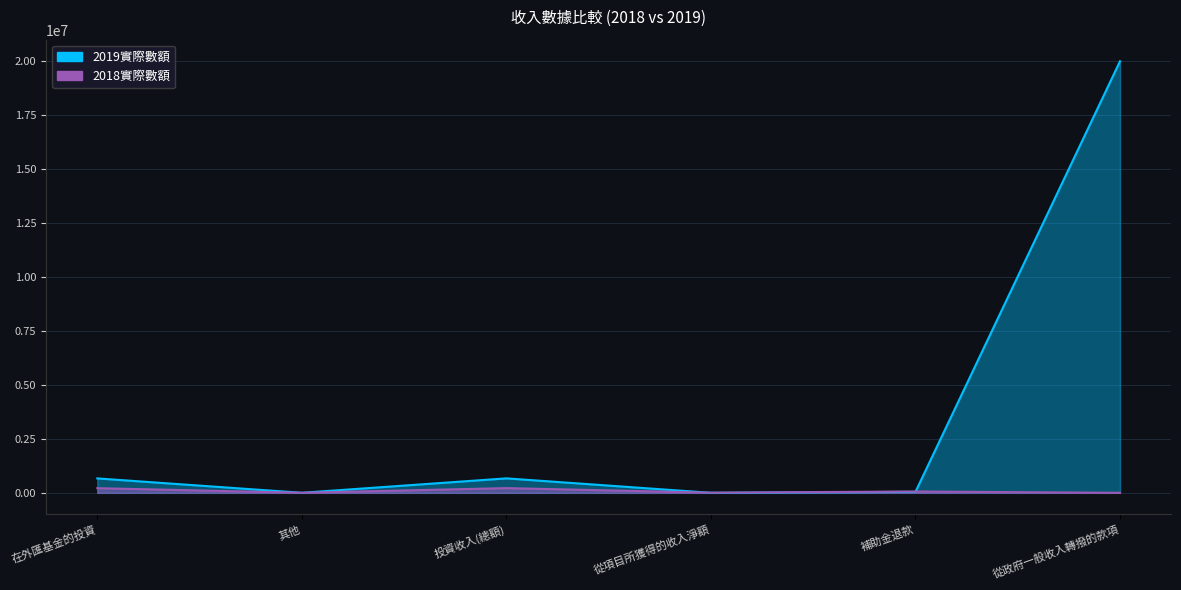

Reading left to right, list all the values displayed in this chart.

2019實際數額: 在外匯基金的投資=668268	其他=2017	投資收入(總額)=670285	從項目所獲得的收入淨額=1220	補助金退款=45879	從政府一般收入轉撥的款項=20000000
2018實際數額: 在外匯基金的投資=215955	其他=2713	投資收入(總額)=218668	從項目所獲得的收入淨額=7327	補助金退款=62230	從政府一般收入轉撥的款項=0